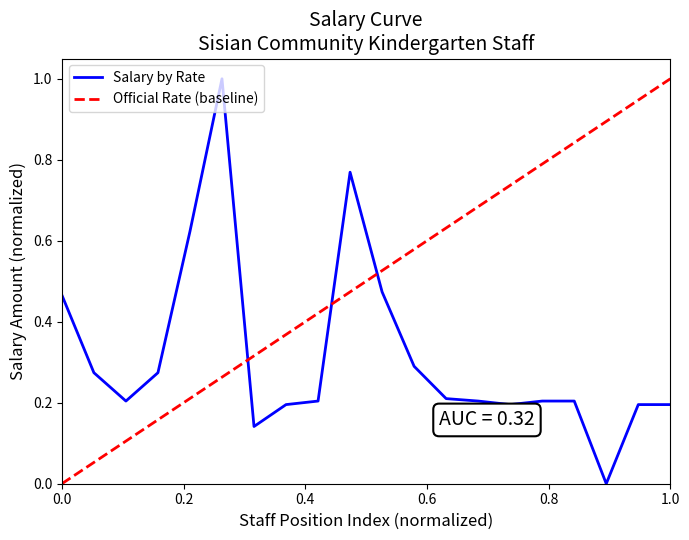

Is this an area chart (filled region under the line)?

No